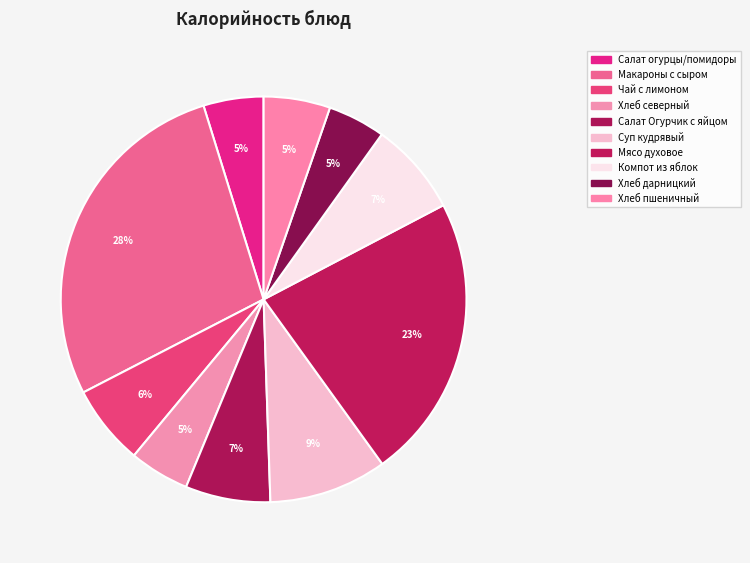

Count the number of slices in the pie.

10